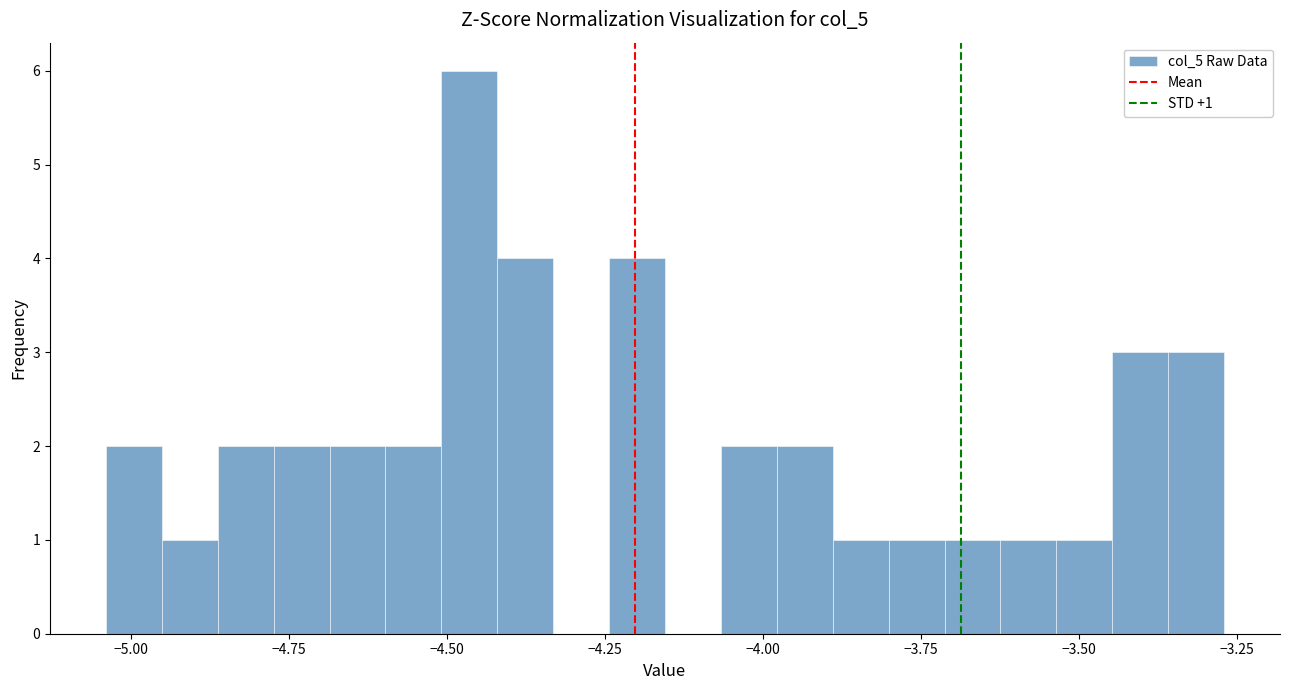

Around what value on the x-axis is the tallest bar? Give the approximate position of its centre, as read against the axis.

-4.45